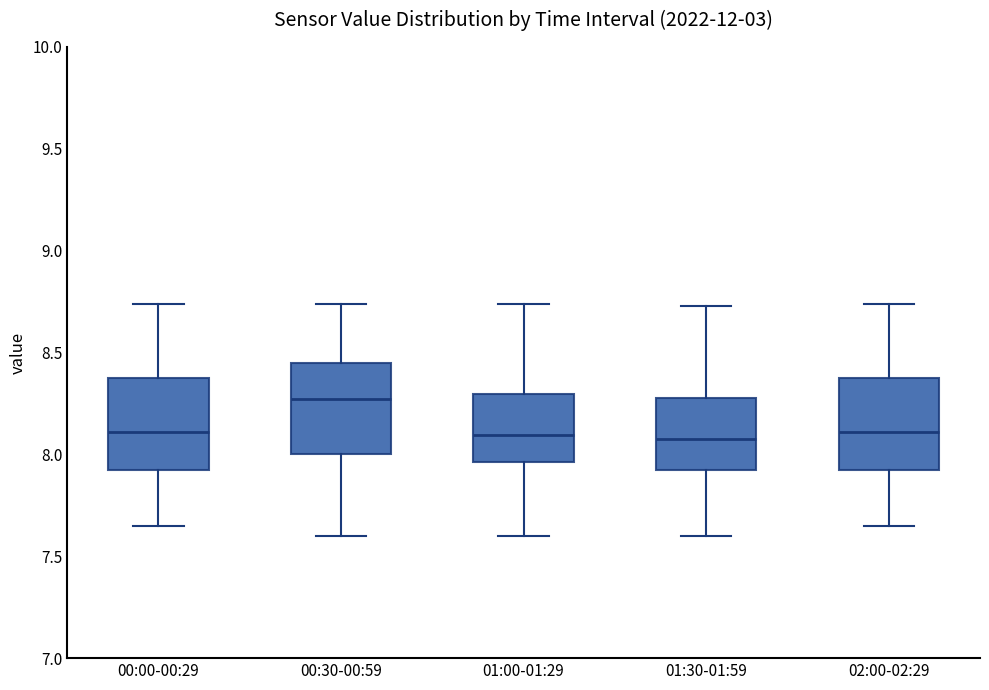

Reading left to right, read every box against the y-axis: the position of its median line, the range the box covers, and the ends of its whiskers. The values are not printed on the chart, so give them approximately, as read against the axis.

00:00-00:29: median 8.10, box 7.95 to 8.40, whiskers 7.65 to 8.75
00:30-00:59: median 8.25, box 8.00 to 8.45, whiskers 7.60 to 8.75
01:00-01:29: median 8.10, box 7.95 to 8.30, whiskers 7.60 to 8.75
01:30-01:59: median 8.10, box 7.95 to 8.30, whiskers 7.60 to 8.75
02:00-02:29: median 8.10, box 7.95 to 8.40, whiskers 7.65 to 8.75